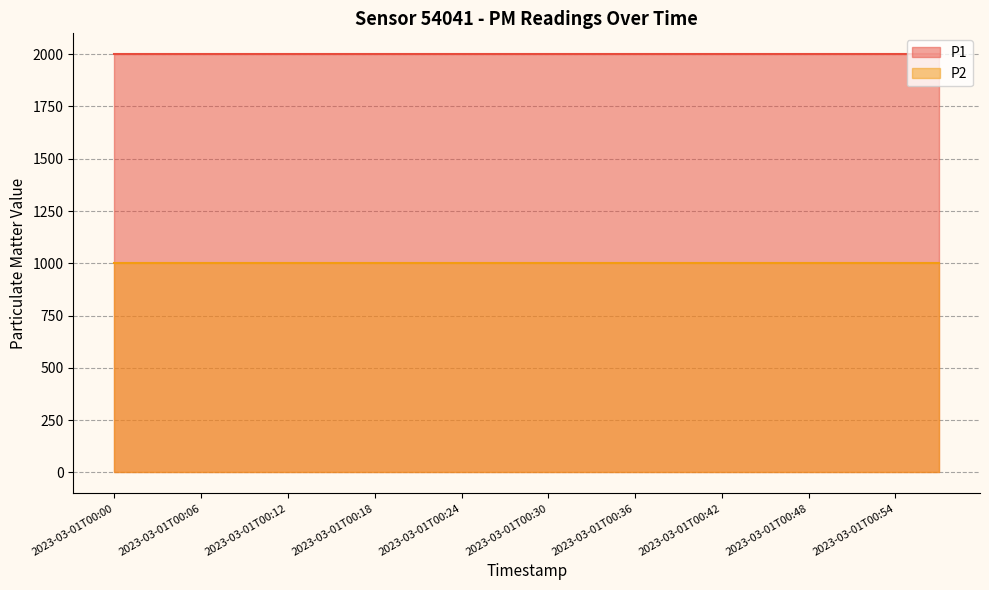

Is the value of P1 at 2023-03-01T00:09 greater than the value of P2 at 2023-03-01T00:03?

Yes